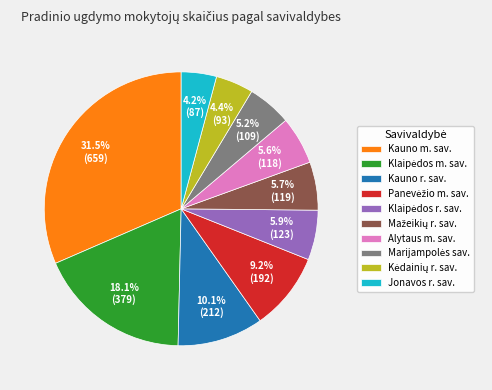

Which category has the biggest portion of the pie?

Kauno m. sav.